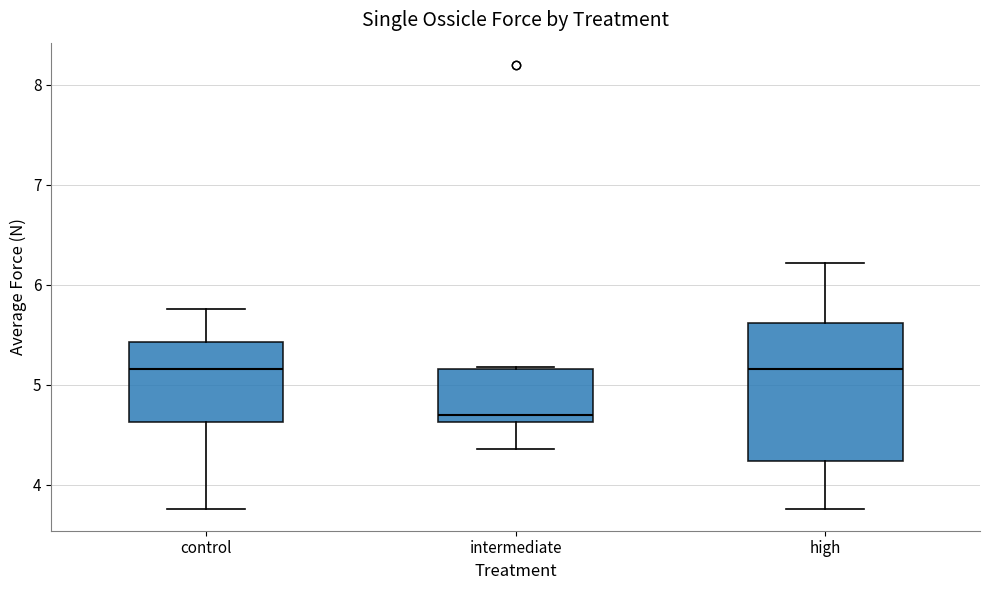

Reading left to right, transcribe this box plot: for each box, give where its median line is, the range the box spans, and where its two whiskers end, as read against the y-axis. The values are not printed on the chart, so give them approximately, as read against the axis.

control: median 5.2, box 4.6 to 5.4, whiskers 3.8 to 5.8
intermediate: median 4.7, box 4.6 to 5.2, whiskers 4.4 to 5.2
high: median 5.2, box 4.2 to 5.6, whiskers 3.8 to 6.2